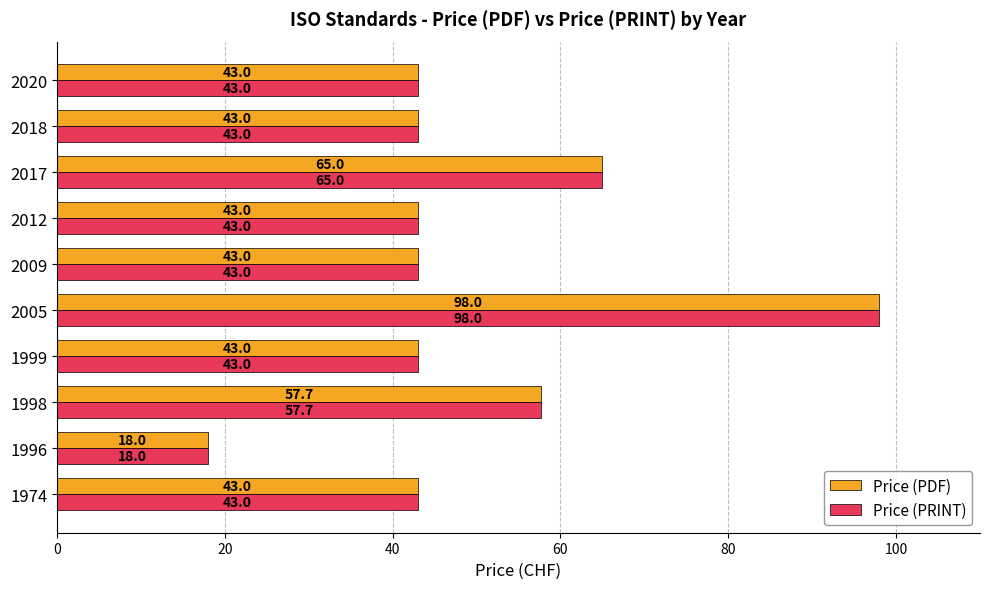

What is the total value across all series at 2018?

86.0